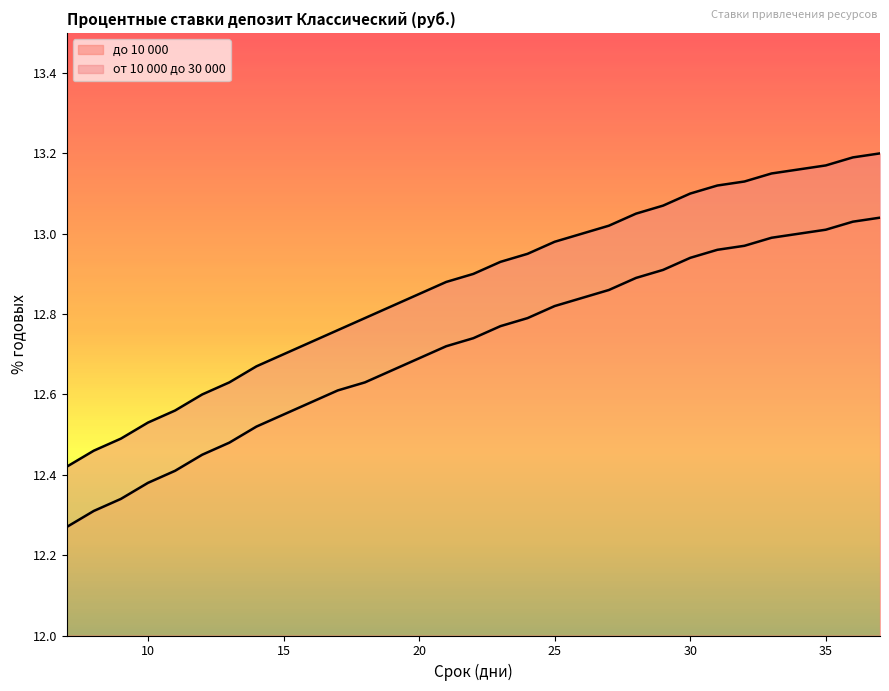

What is the difference between the maximum and minimum values in the до 10 000 series?

0.8